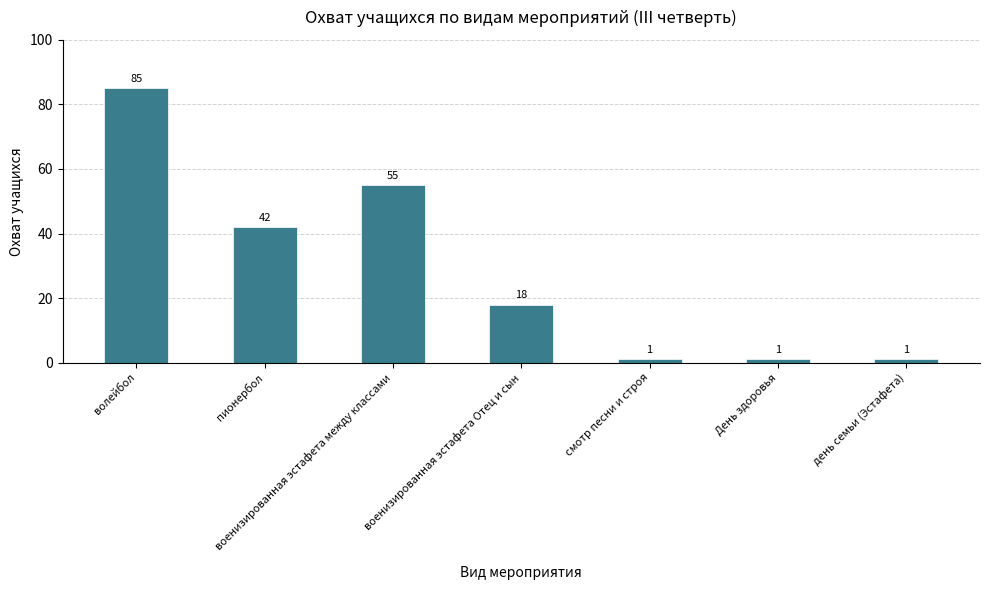

Count the values in the range 1 to 55.

6